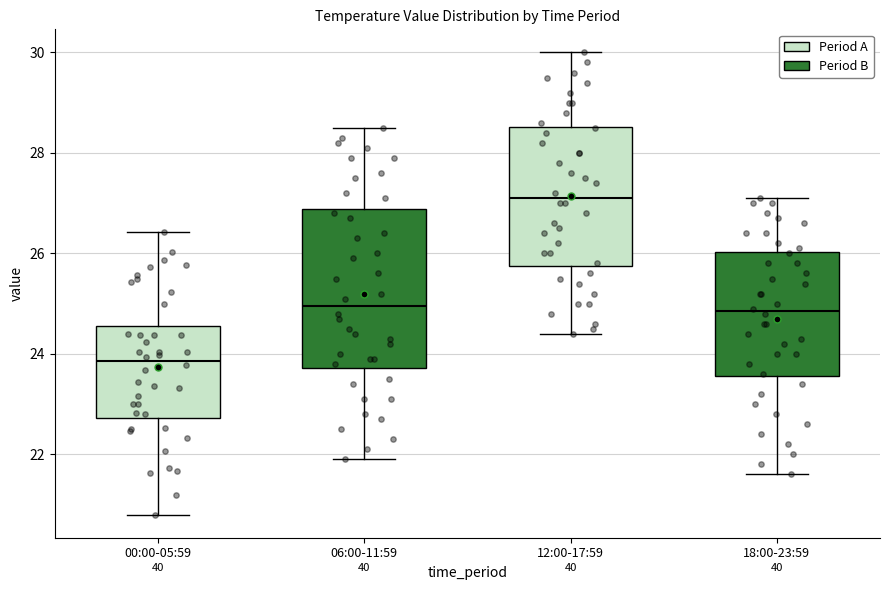

Reading left to right, read every box against the y-axis: the position of its median line, the range the box covers, and the ends of its whiskers. The values are not printed on the chart, so give them approximately, as read against the axis.

00:00-05:59: median 23.8, box 22.8 to 24.6, whiskers 20.8 to 26.4
06:00-11:59: median 25.0, box 23.8 to 26.8, whiskers 22.0 to 28.6
12:00-17:59: median 27.2, box 25.8 to 28.6, whiskers 24.4 to 30.0
18:00-23:59: median 24.8, box 23.6 to 26.0, whiskers 21.6 to 27.2